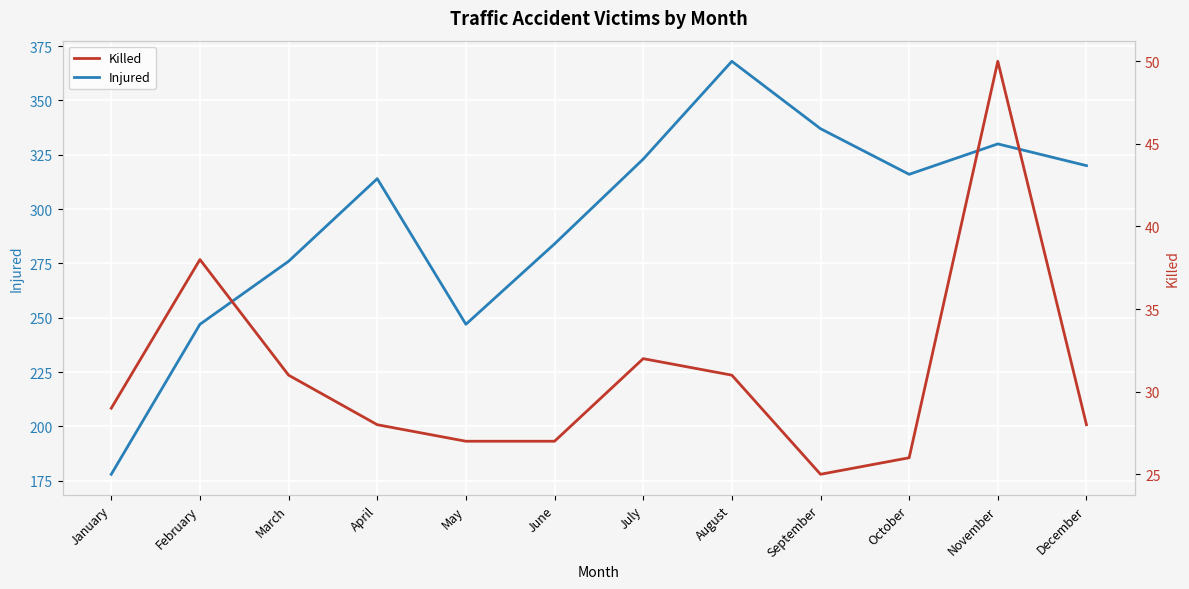

How many values in the Injured series are below 316?

6